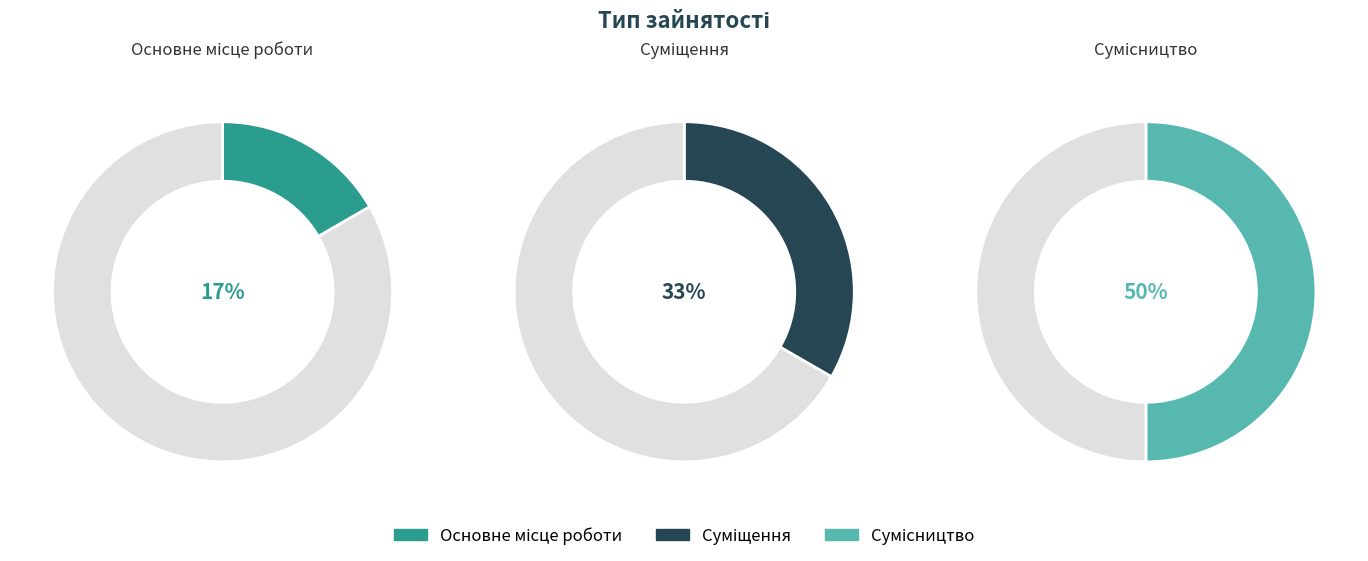

Count the number of slices in the pie.

3